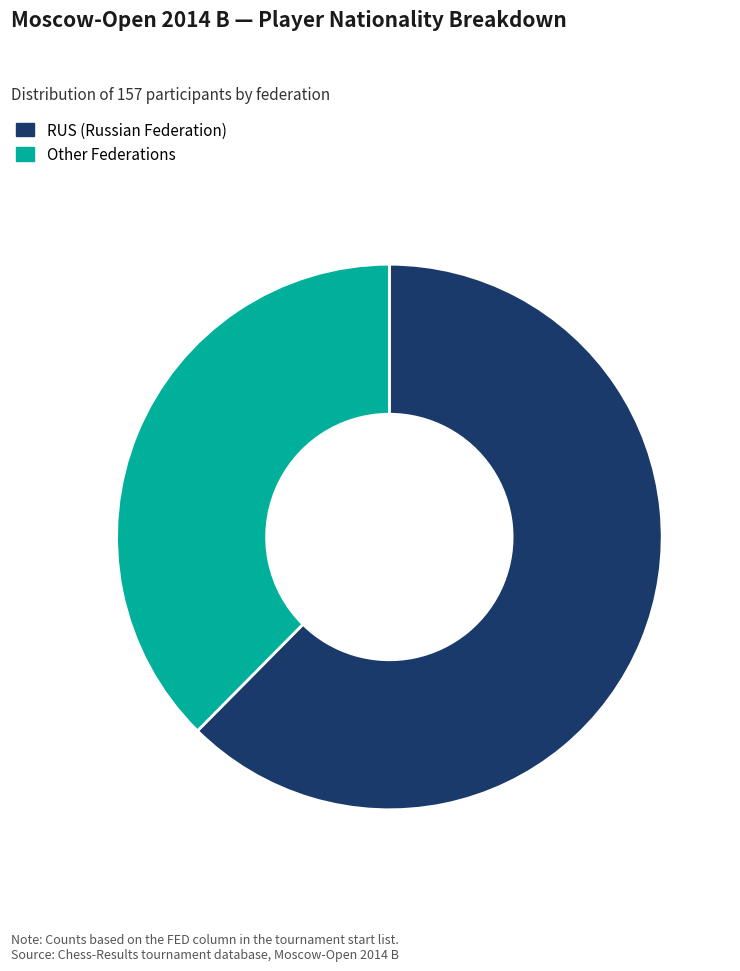

Which category accounts for the majority?

RUS